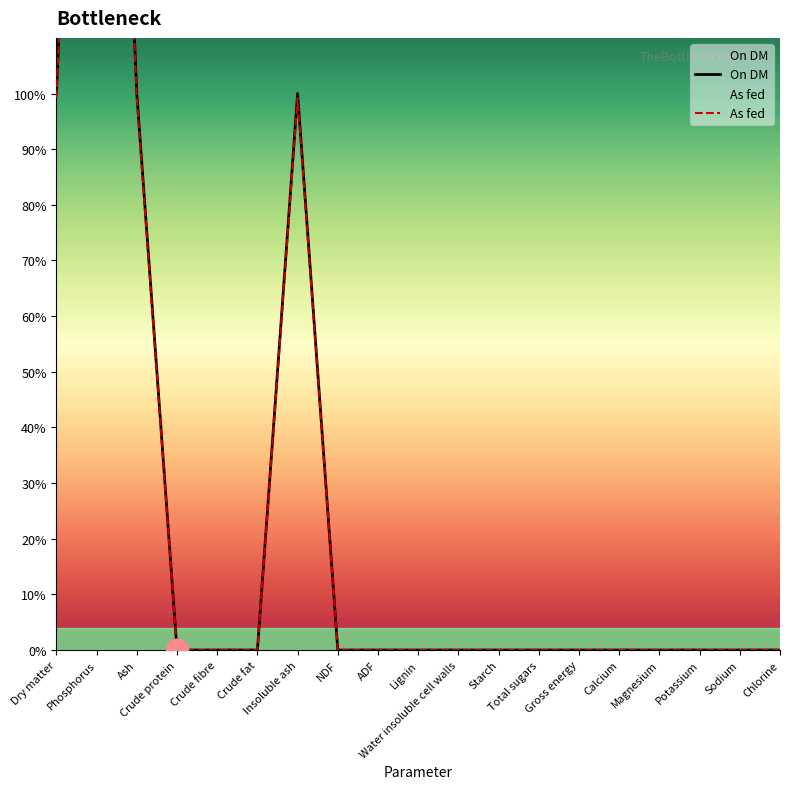

How many lines are shown in the chart?

2